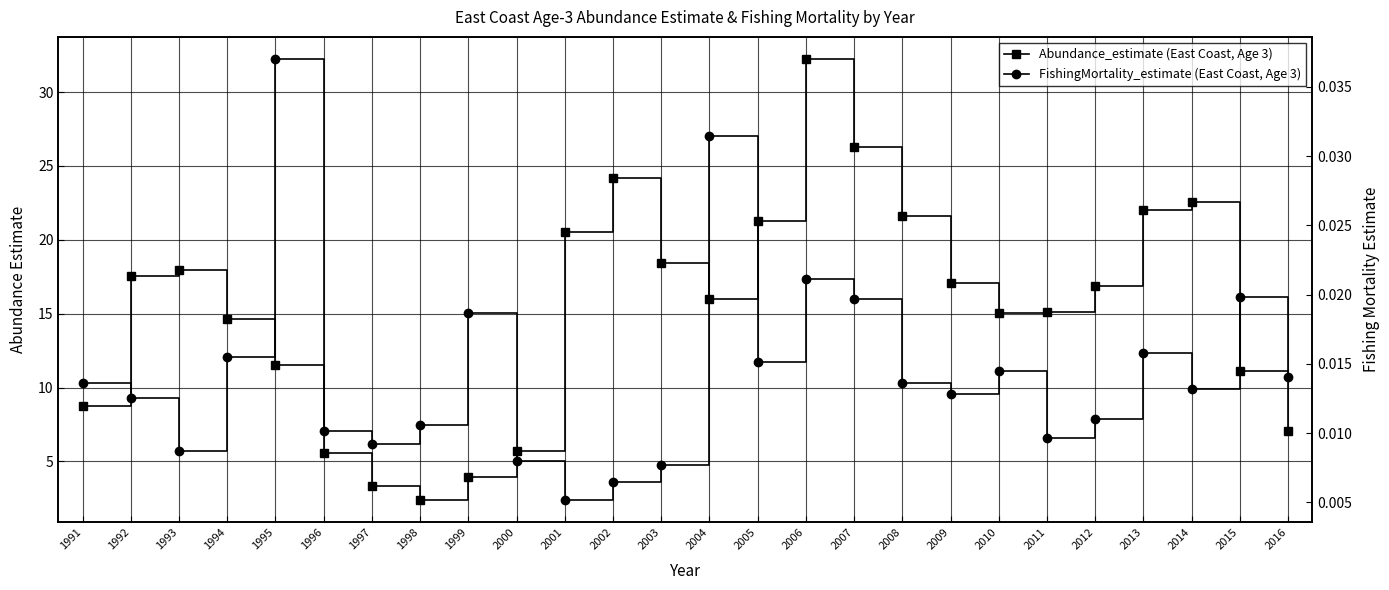

Where is the first local minimum for FishingMortality_estimate (East Coast, Age 3)?

1993